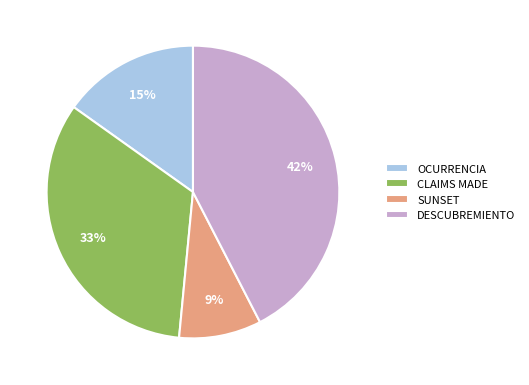

How many slices are in this pie chart?

4